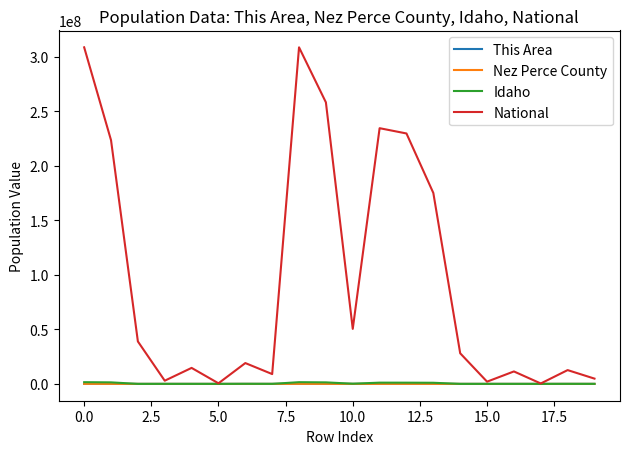

What is the lowest value of the Nez Perce County series?

29